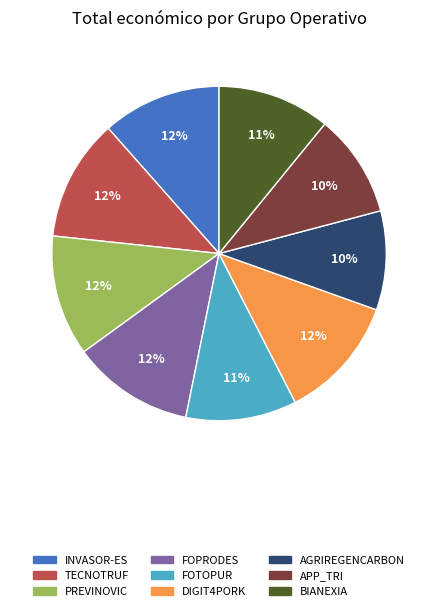

To the nearest percent, what is the combined percentage of TECNOTRUF and FOPRODES?

24%